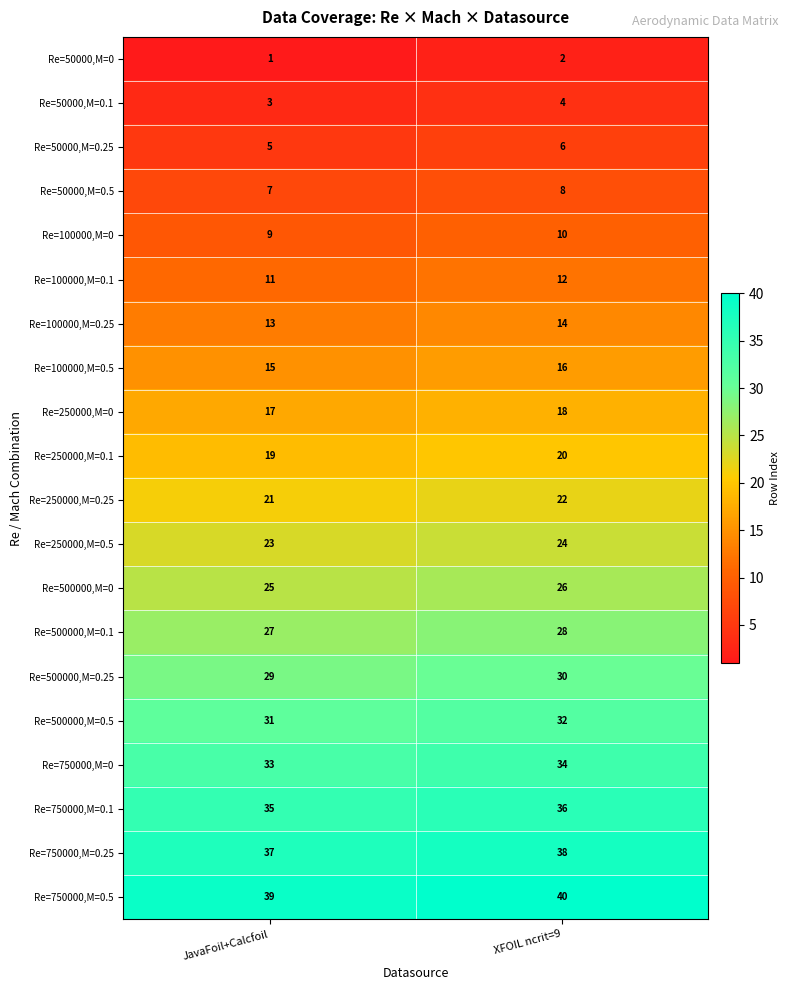

Where is Re=50000,M=0.5 nearest to the value 7?

JavaFoil+Calcfoil